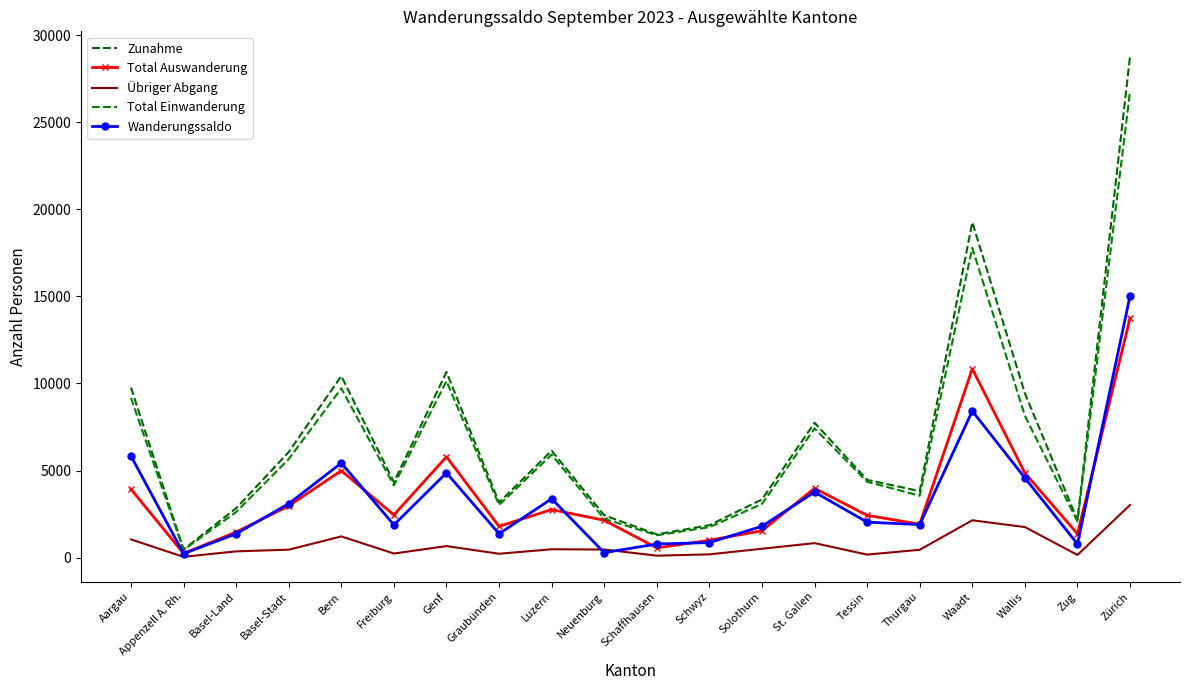

The value of Total Auswanderung at Schaffhausen is 557. True or false?

True